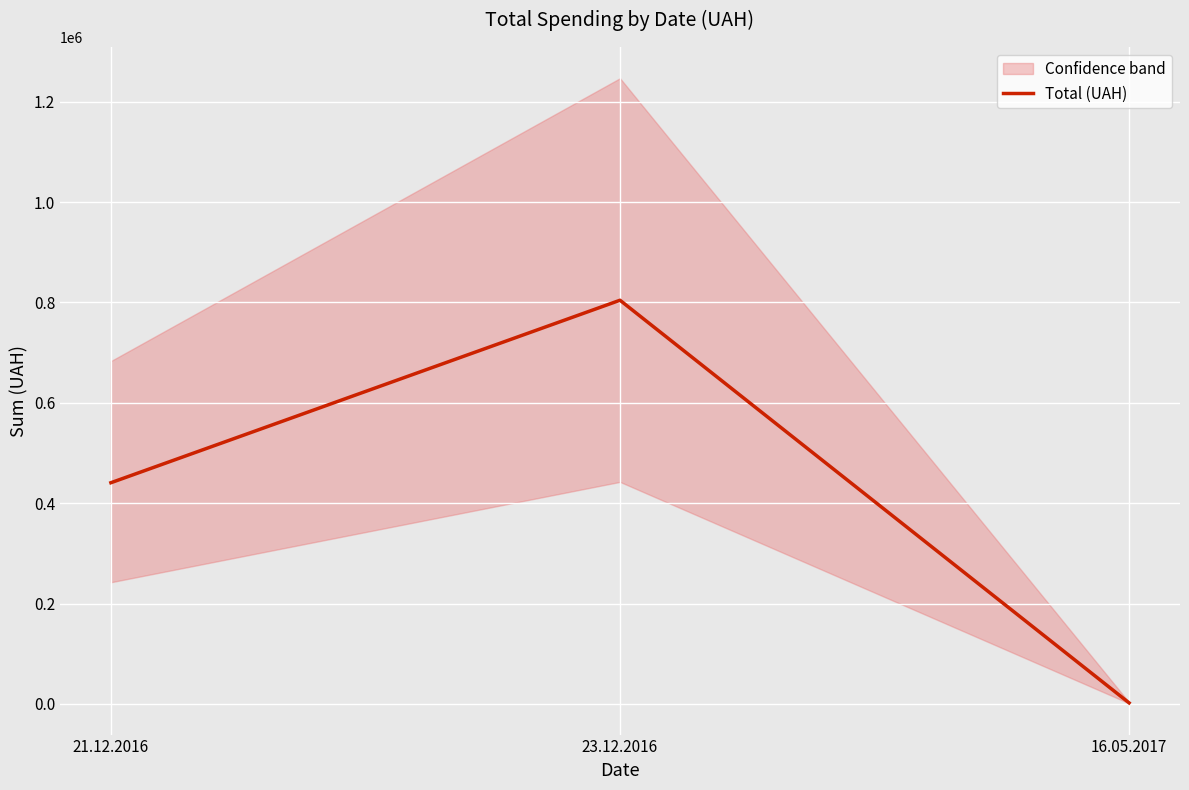

What is the label of the 1st point from the left?

21.12.2016